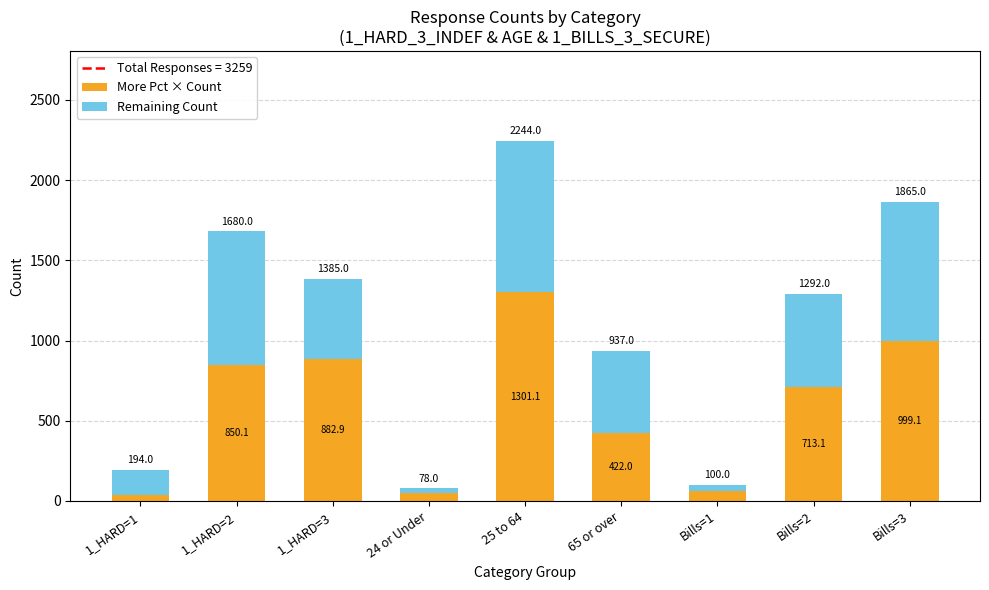

At Bills=1, list the series in order from smallest to largest.

Remaining Count, More Pct × Count